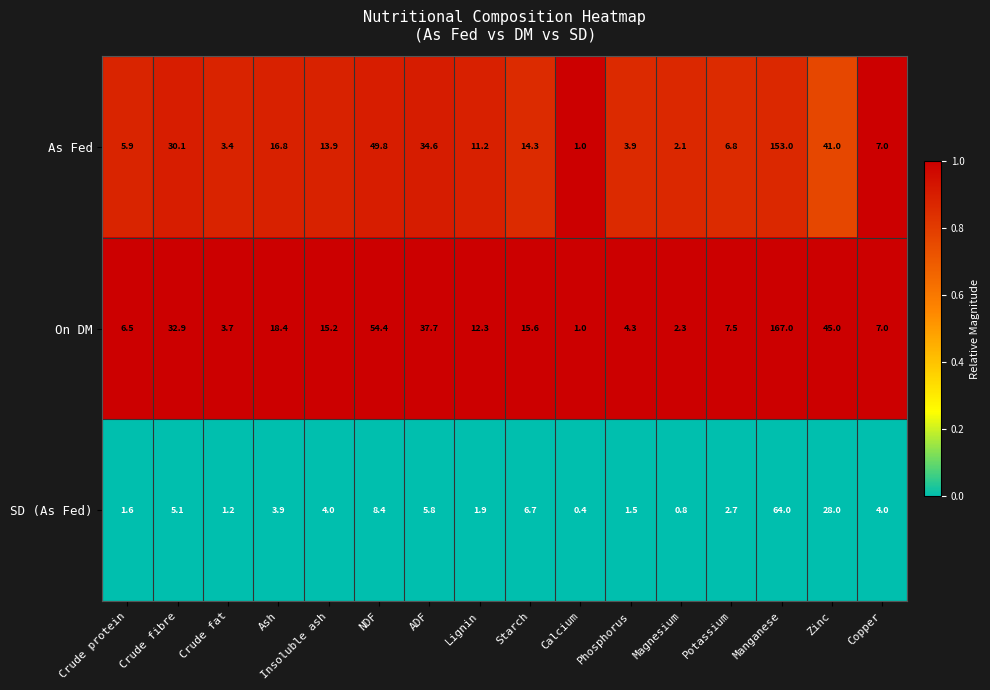

How many series are shown in this chart?

3